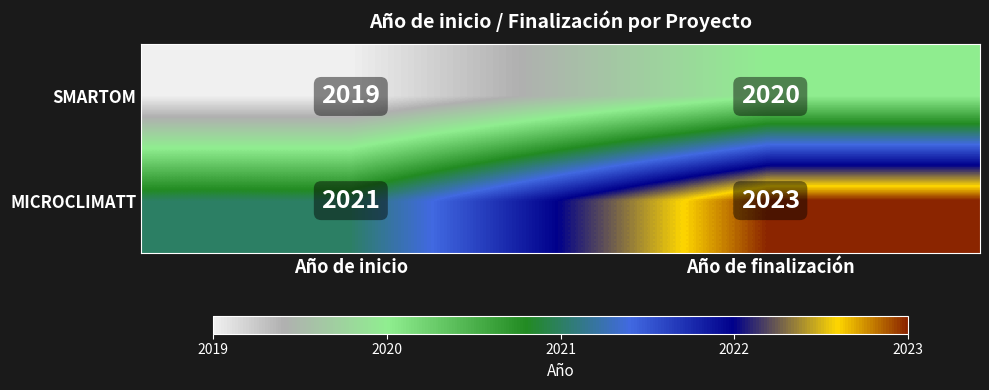

What is the average value of the MICROCLIMATT series?

2022